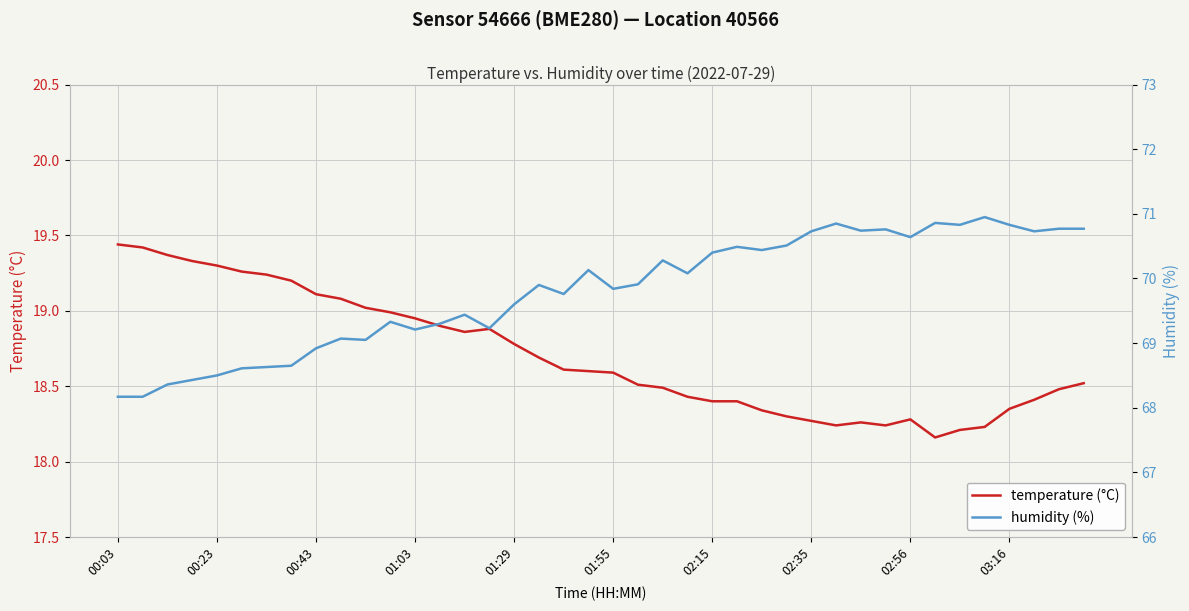

How many interior local peaks does the humidity (%) series have?

11